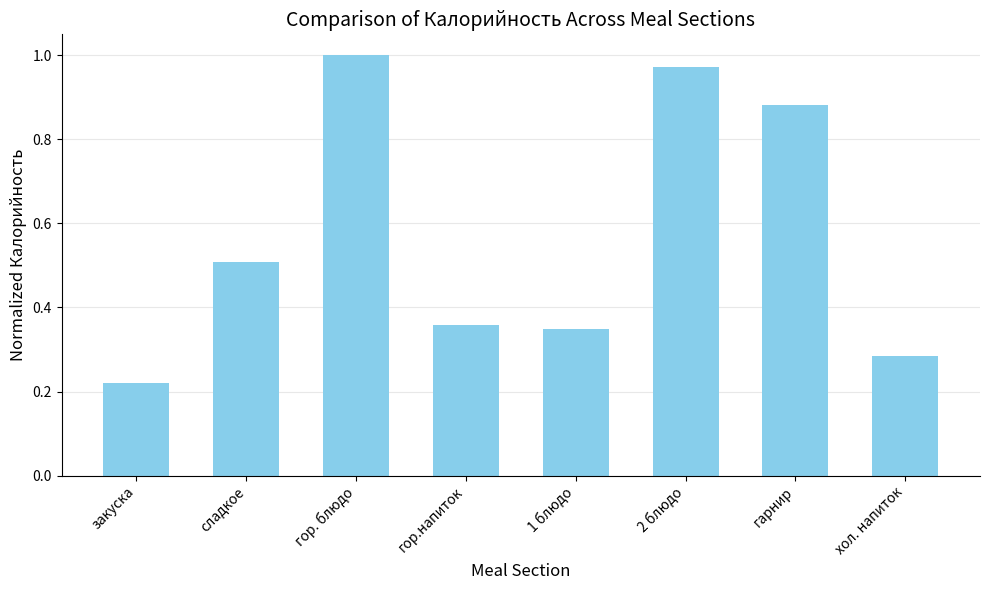

Between сладкое and закуска, which is larger?

сладкое